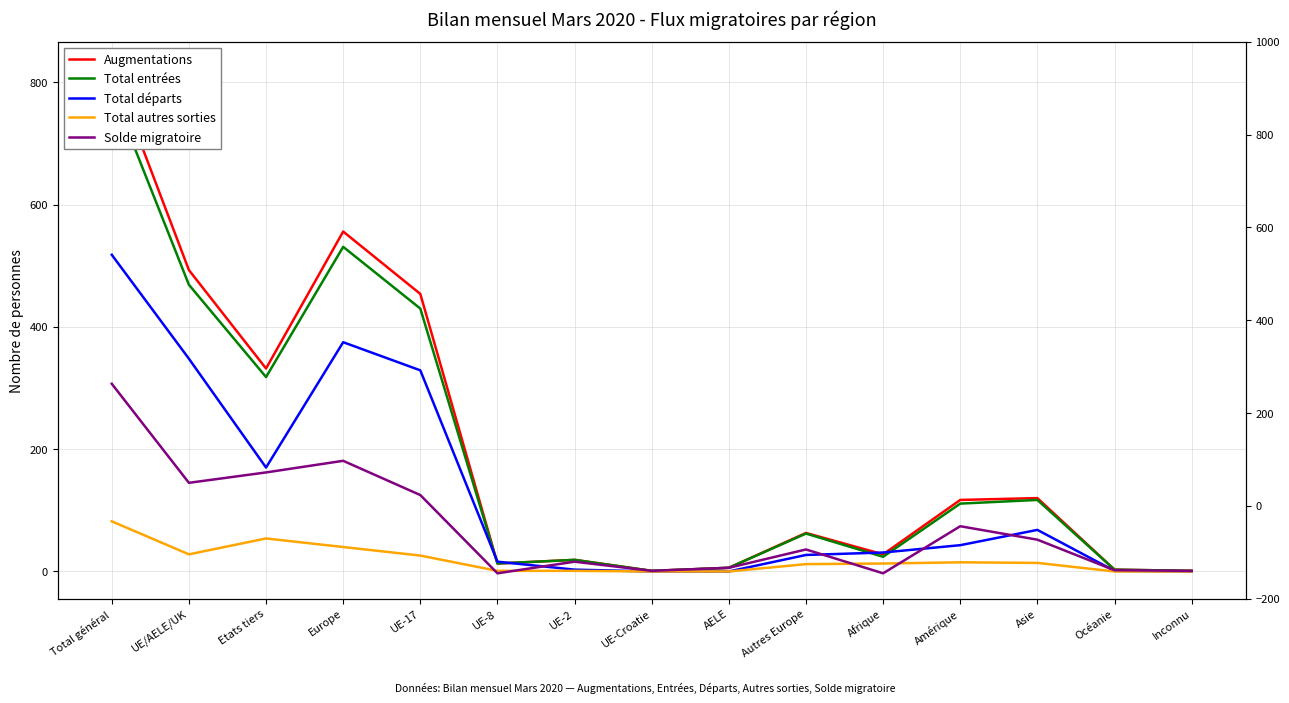

Does the chart have visible grid lines?

Yes